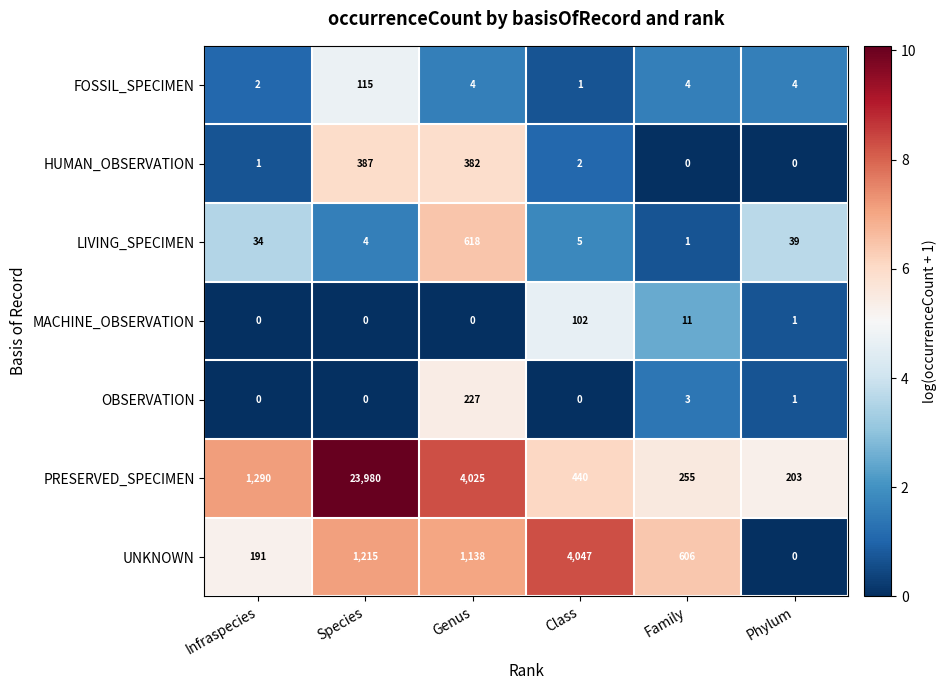

What is the sum of all LIVING_SPECIMEN values?

701